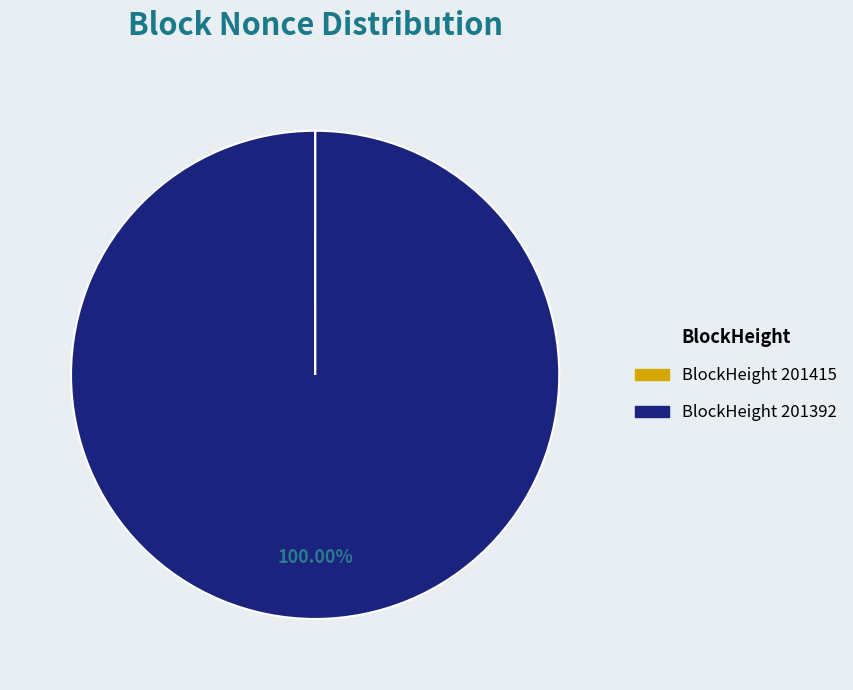

Which slice represents more than half of the pie?

BlockHeight 201392